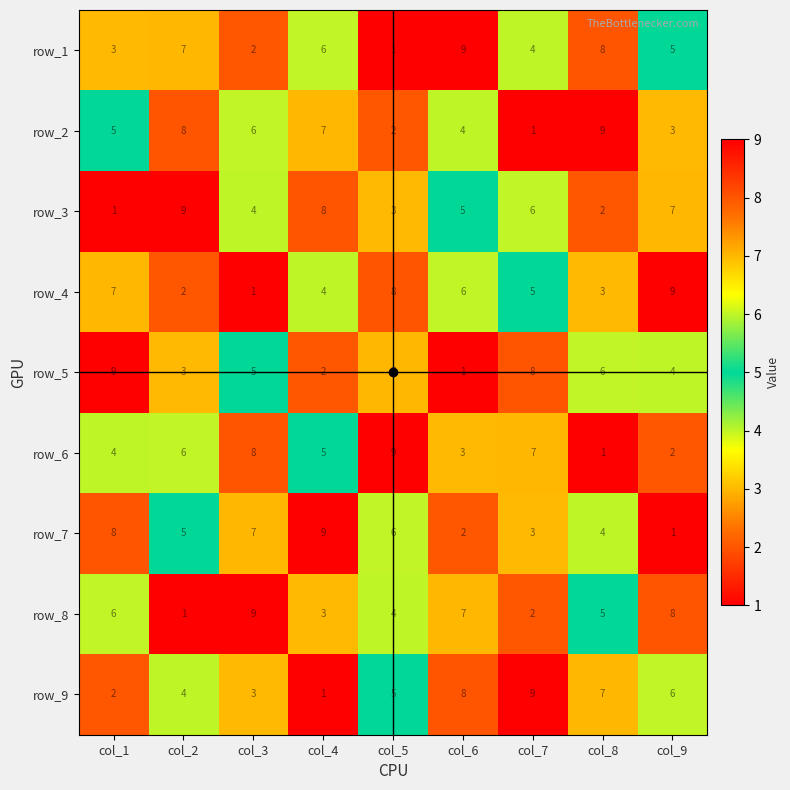

At col_5, list the series in order from smallest to largest.

row_1, row_2, row_3, row_8, row_9, row_7, row_5, row_4, row_6